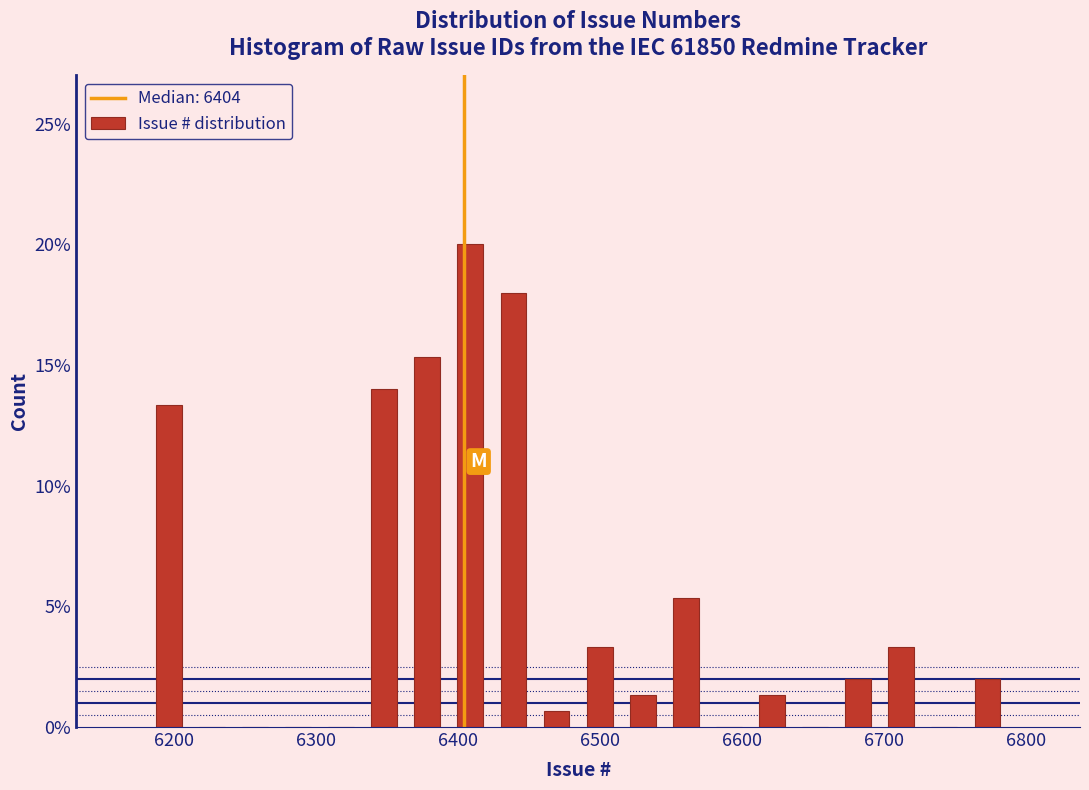

Read against the x-axis, roughly where is the centre of the tallest bar?

6410